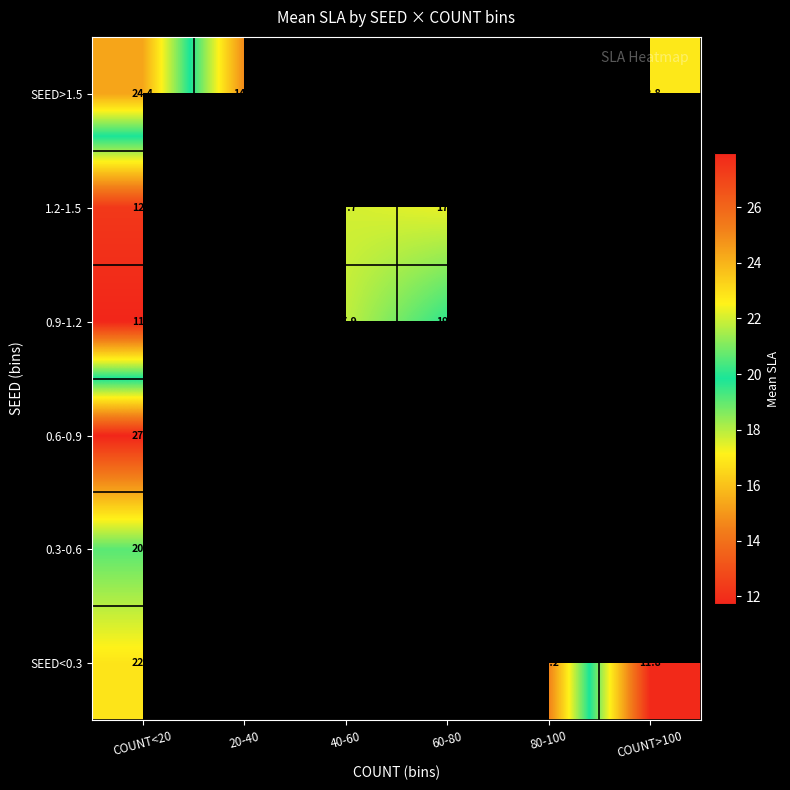

At which category is the sum across all series the highest?

COUNT<20